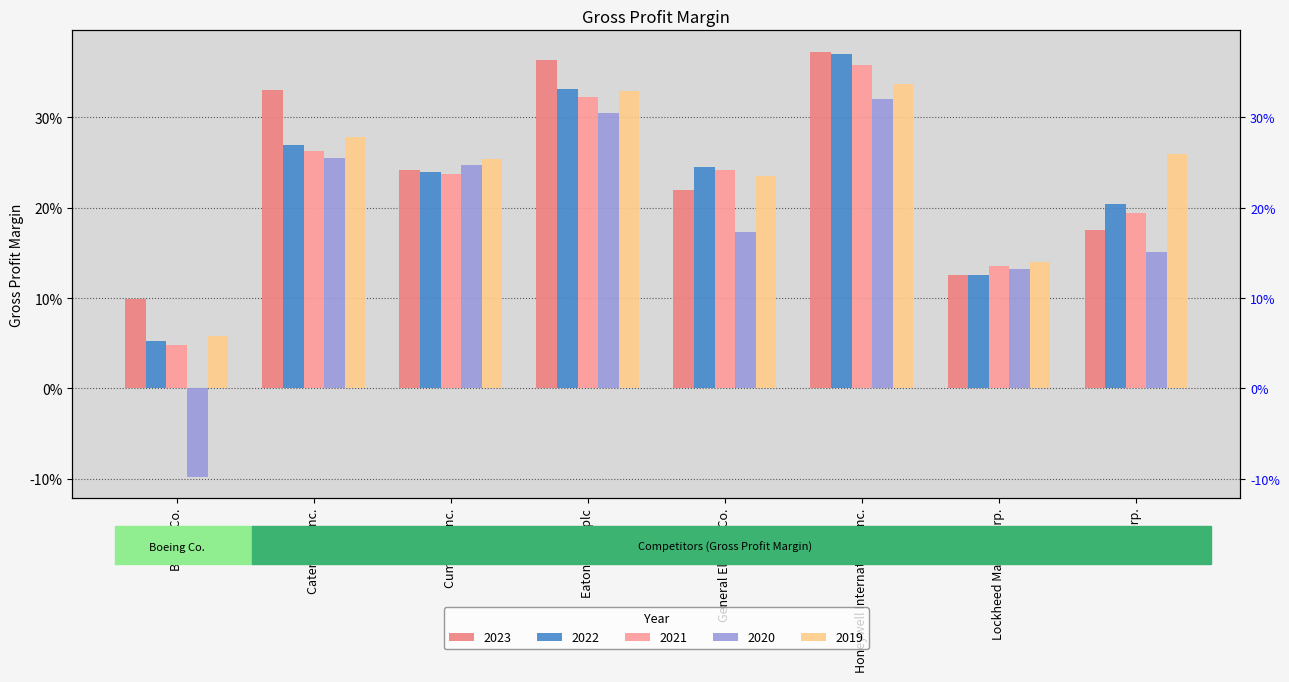

How many bars are there in total?

40